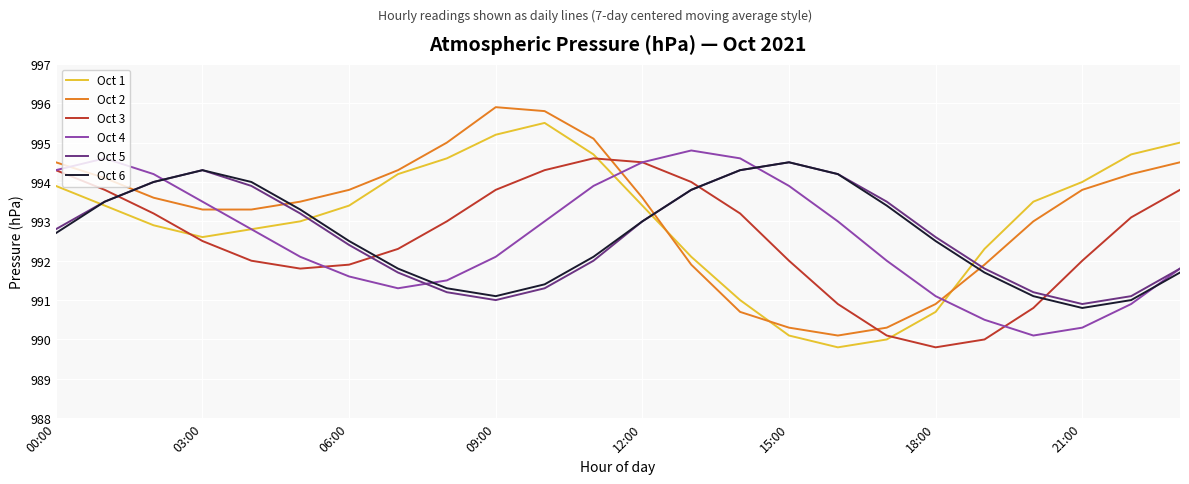

What is the maximum value shown in the chart?

995.9